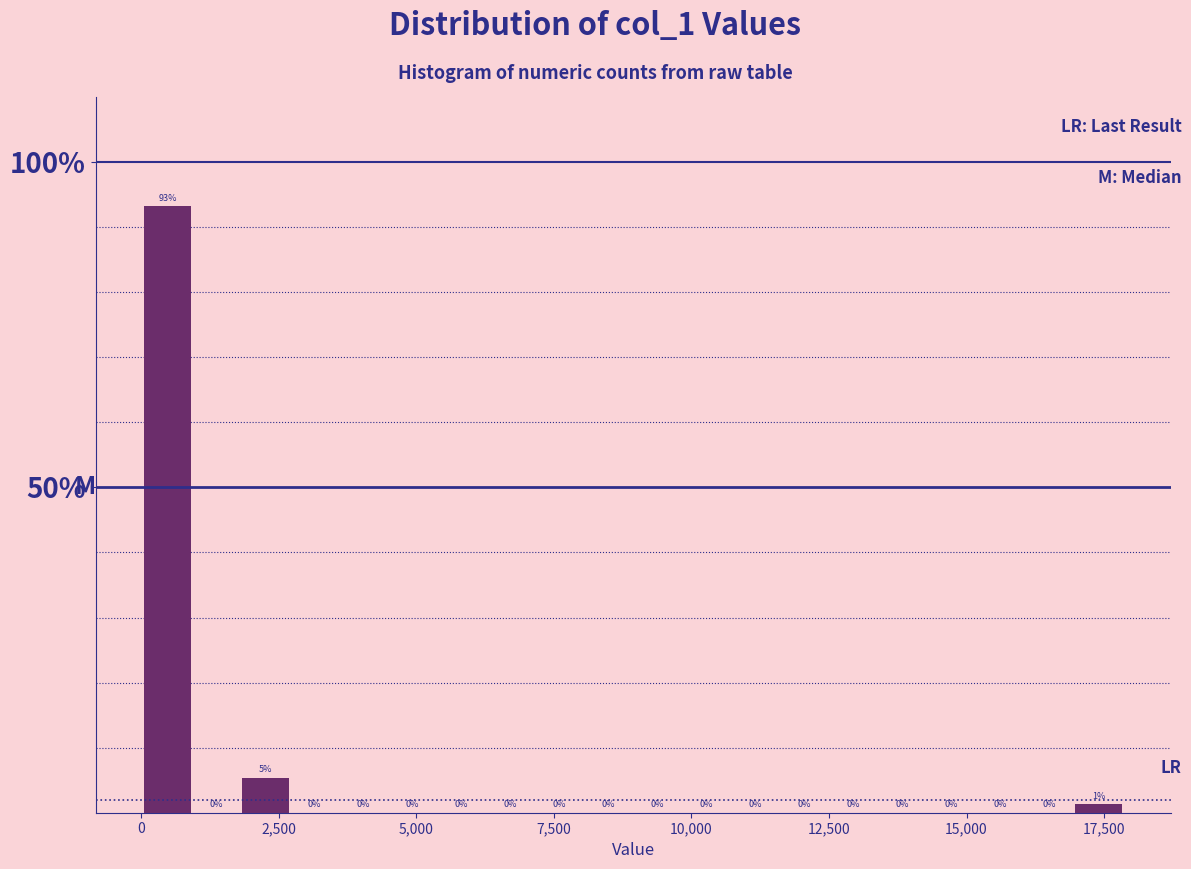

Read against the x-axis, roughly where is the centre of the tallest bar?

500